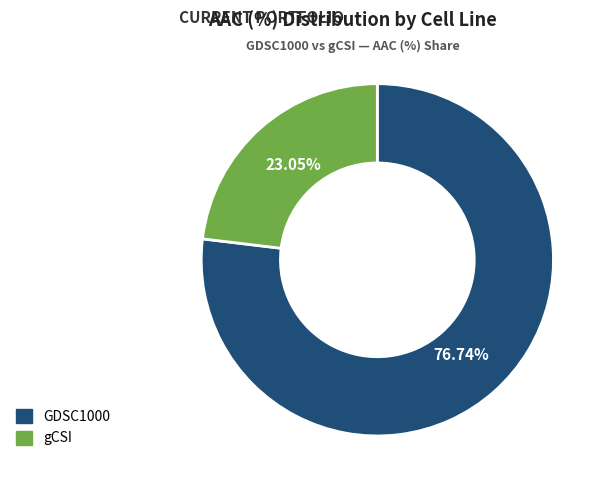

True or false: GDSC1000 accounts for 88% of the total.

False